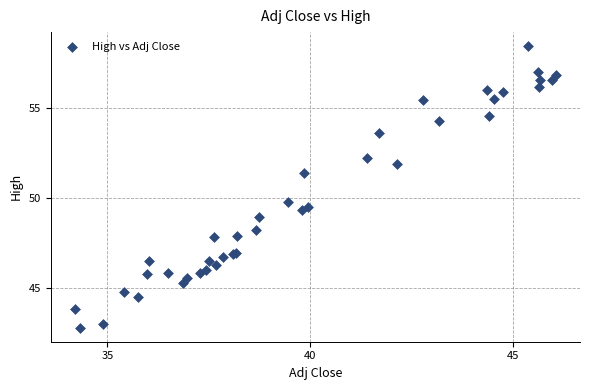

What Y value in the scatter plot is closest to 50?

49.8